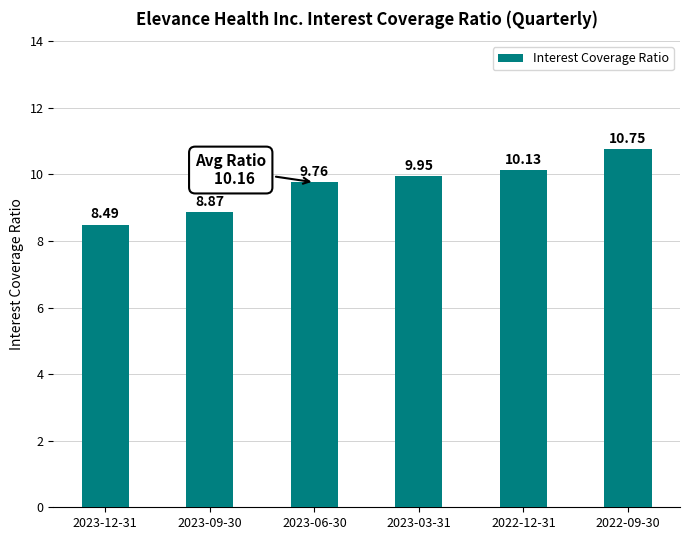

Which has a higher value, 2022-09-30 or 2023-09-30?

2022-09-30